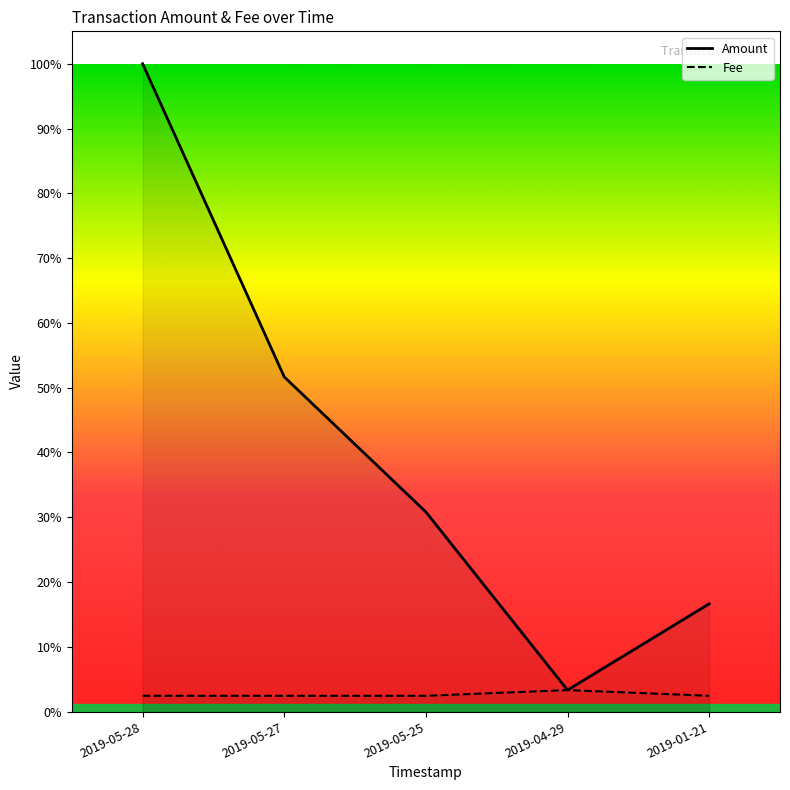

Count the Fee values in the range 0 to 1.

5